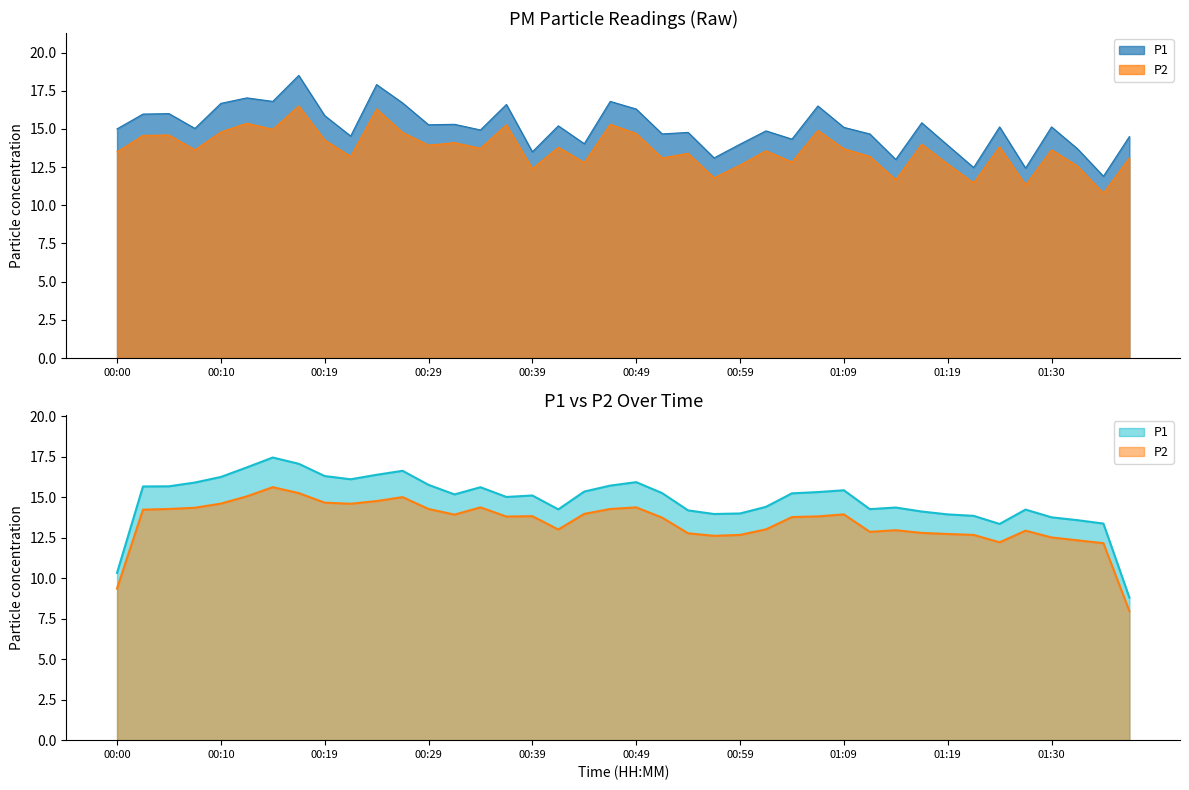

What is the difference between the P1 values at 00:02 and 00:10?

0.7